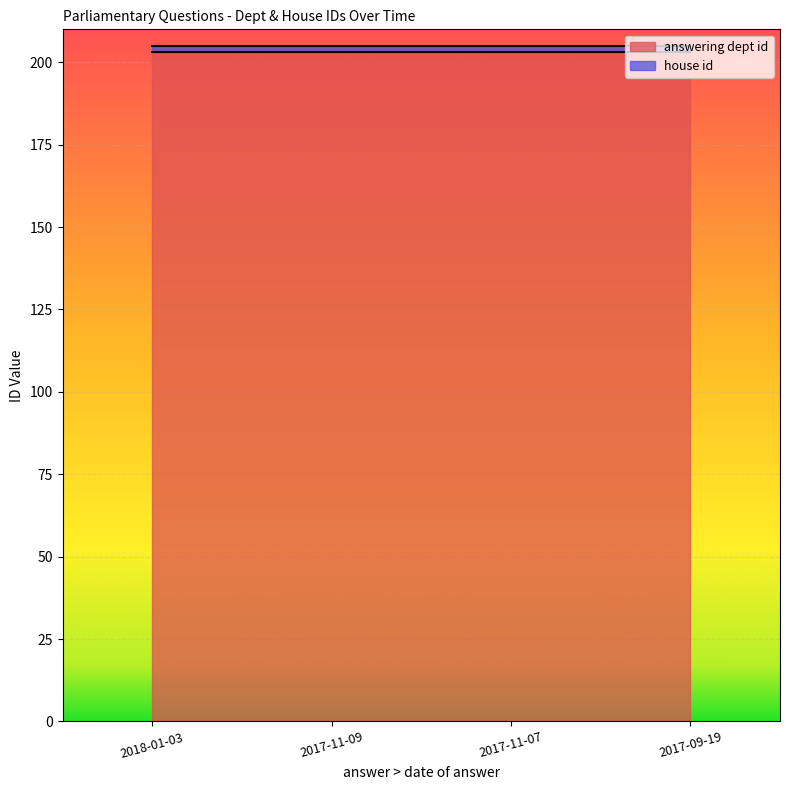

What position from the right is 2017-11-07?

2